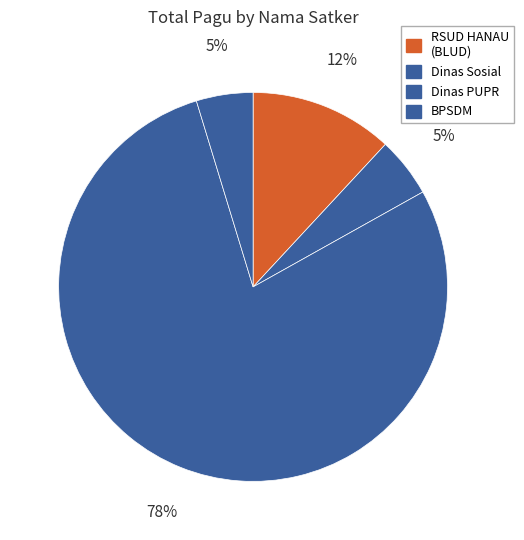

What is the largest slice in the pie chart?

Dinas PUPR